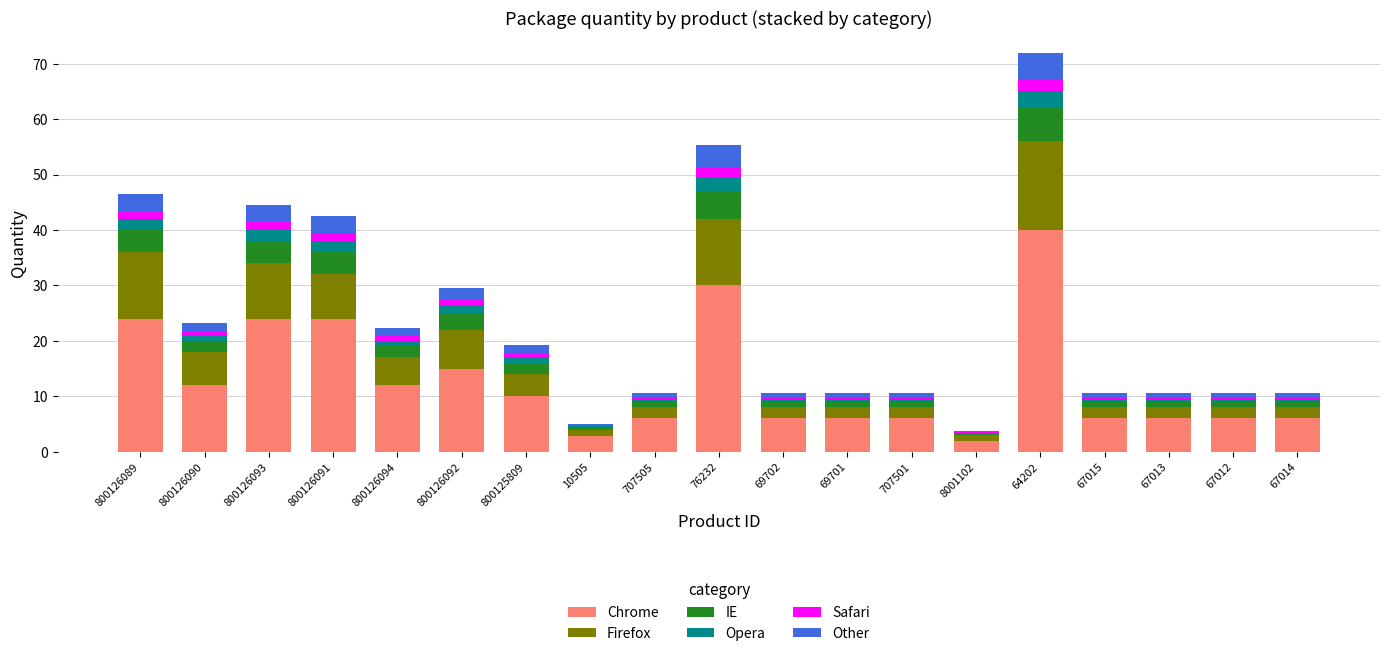

Which category has the highest value in the Chrome series?

64202